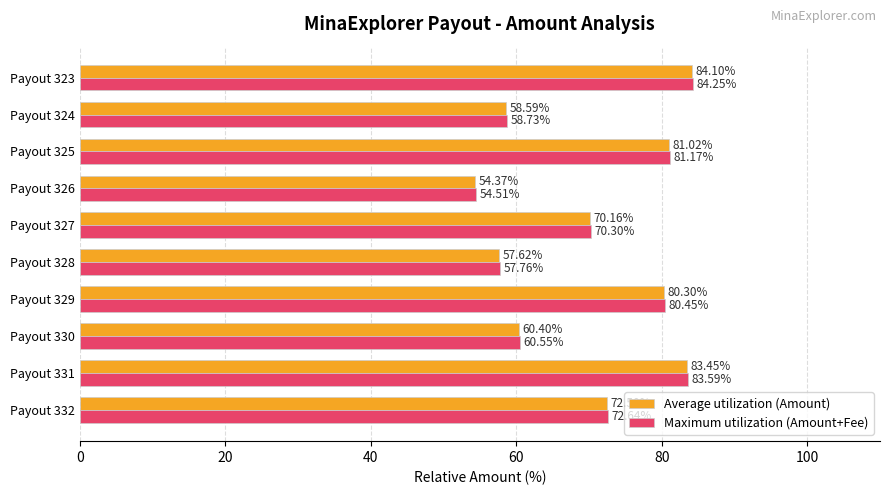

Which category has the lowest value in the Average utilization (Amount) series?

Payout 326